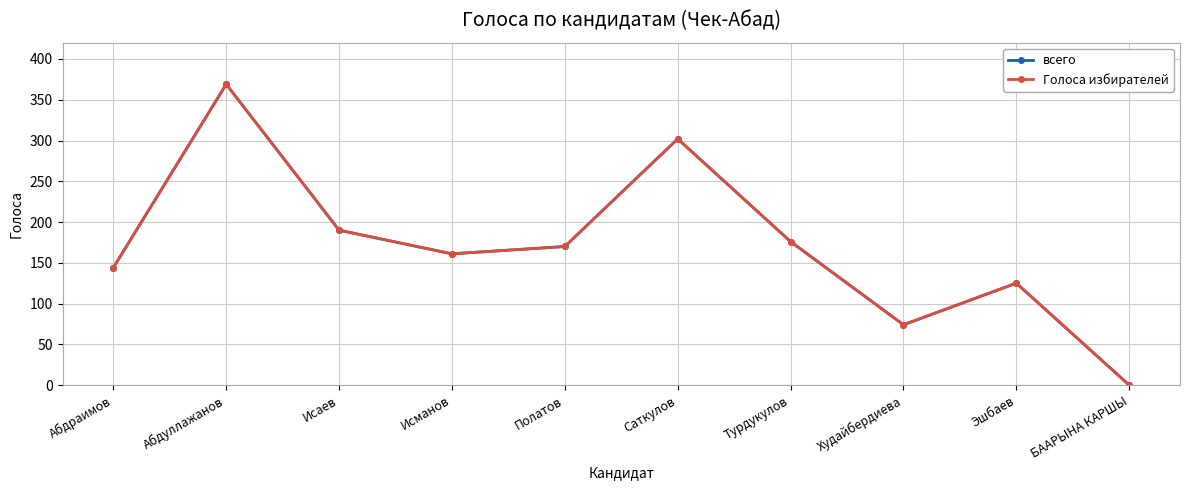

True or false: Голоса избирателей and всего intersect in this chart.

False